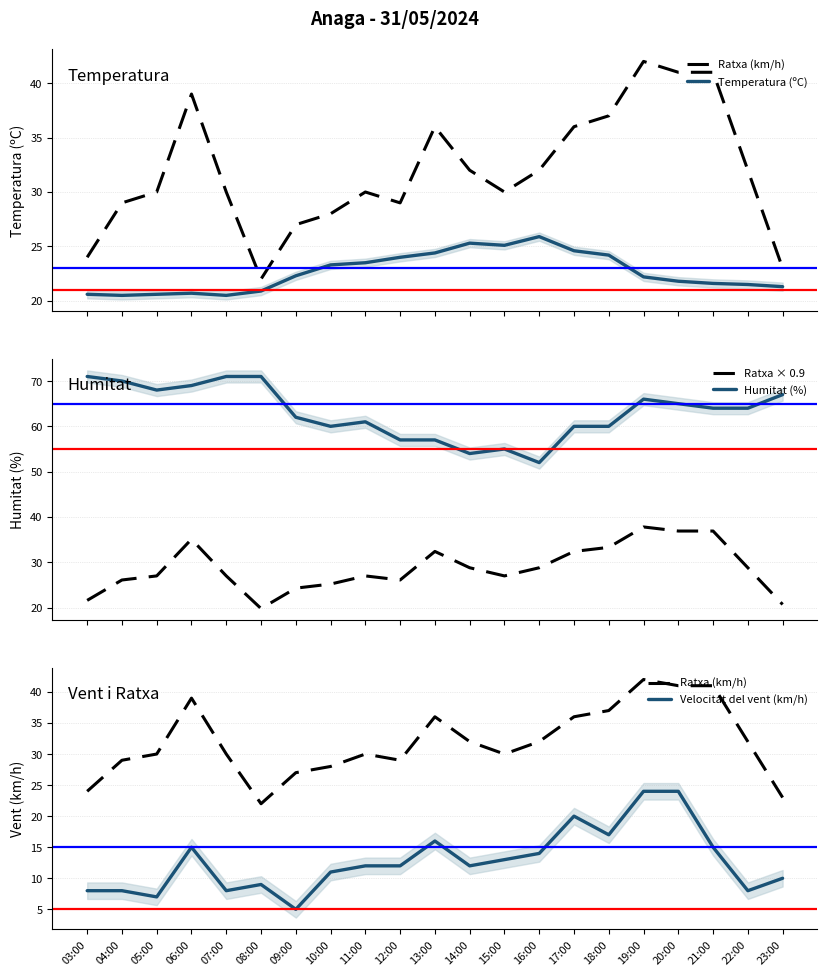

True or false: Ratxa (km/h) and Humitat (%) intersect in this chart.

False